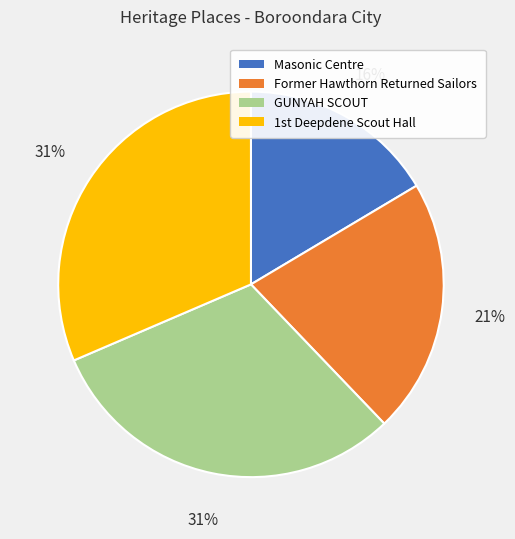

Is it true that Masonic Centre is 7% of the pie?

False